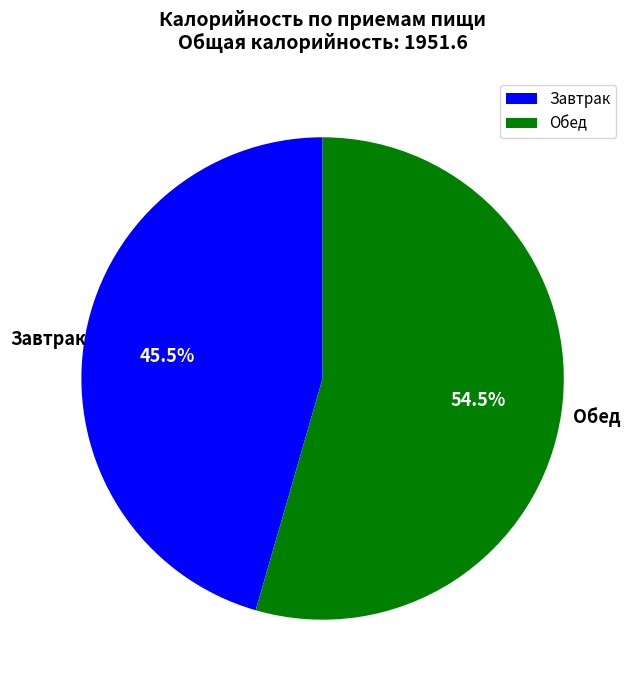

Which slice is the largest?

Обед